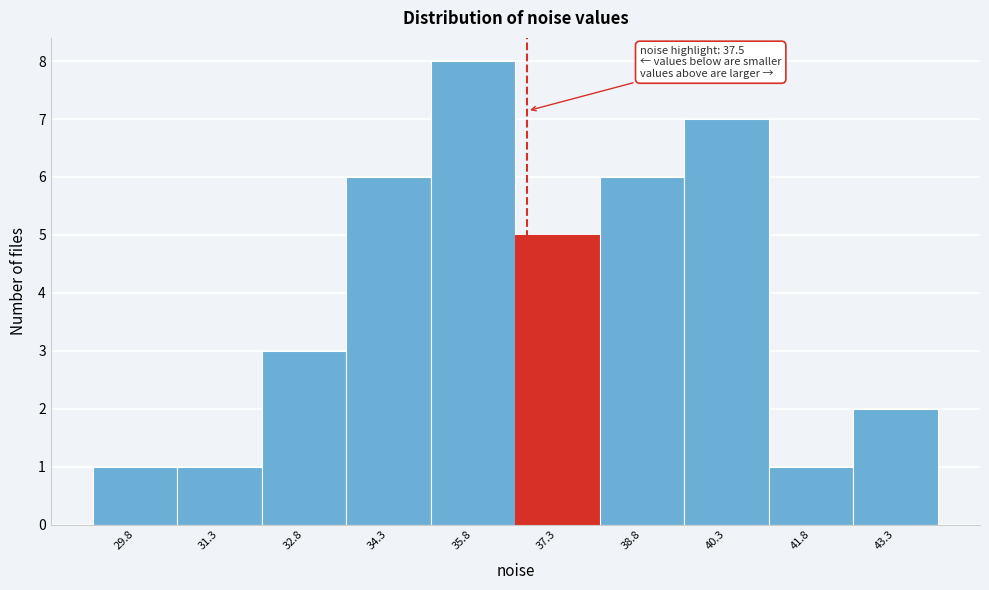

Reading left to right, what are all the values shown in this chart?

1	1	3	6	8	5	6	7	1	2